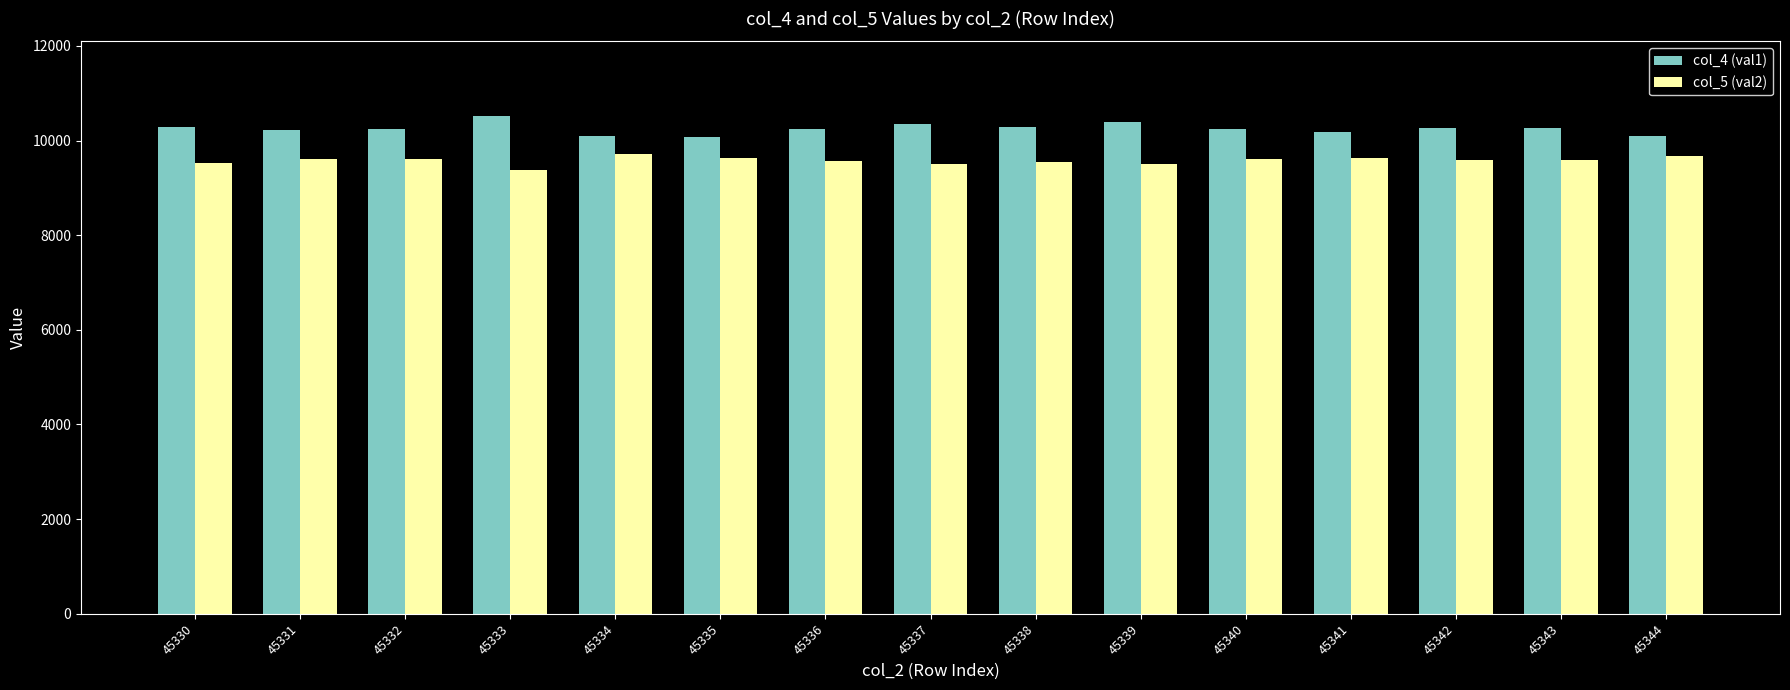

What is the difference between the highest and lowest values at 45342?

673